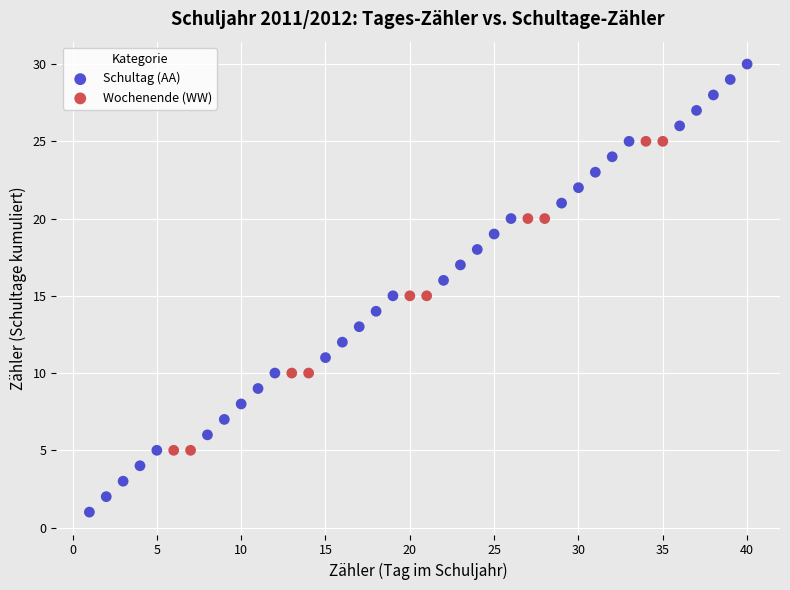

Which series reaches the maximum Y coordinate?

Schultag (AA)